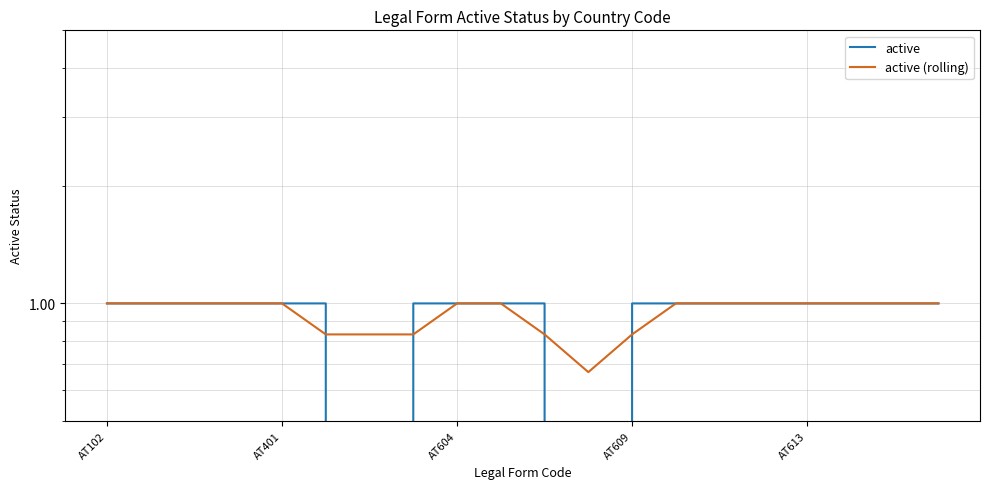

What is the sum of all active (rolling) values?

18.8